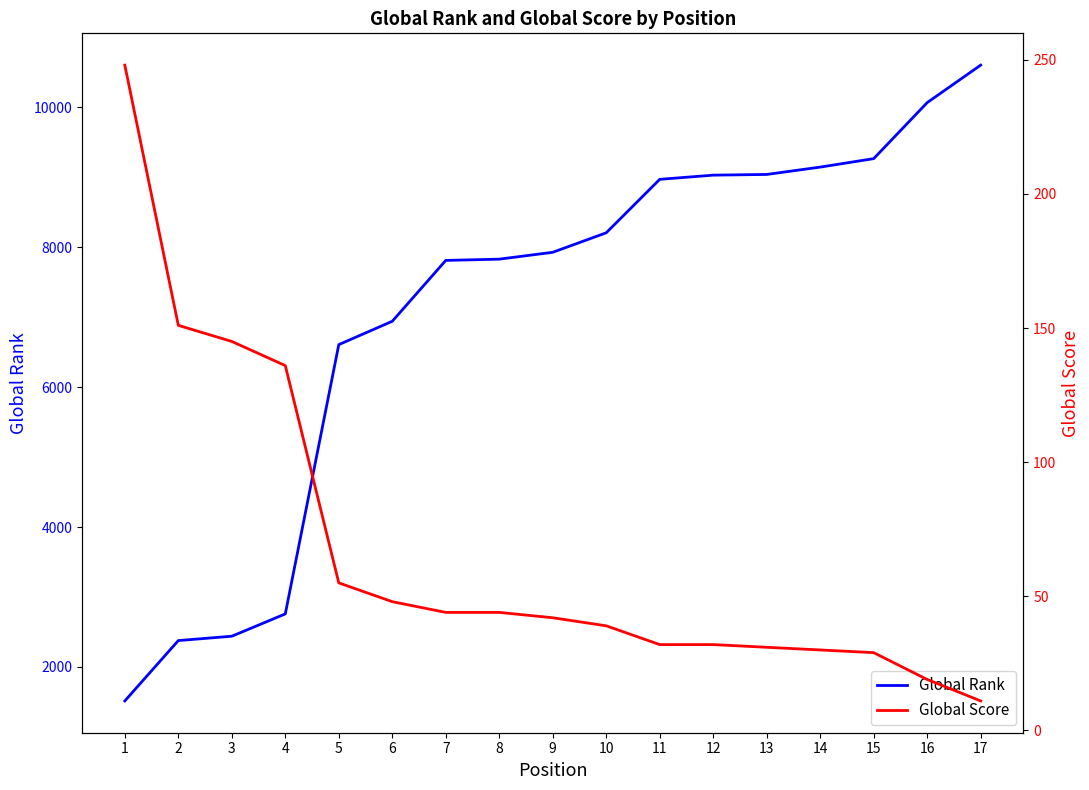

Count the number of categories in the chart.

17